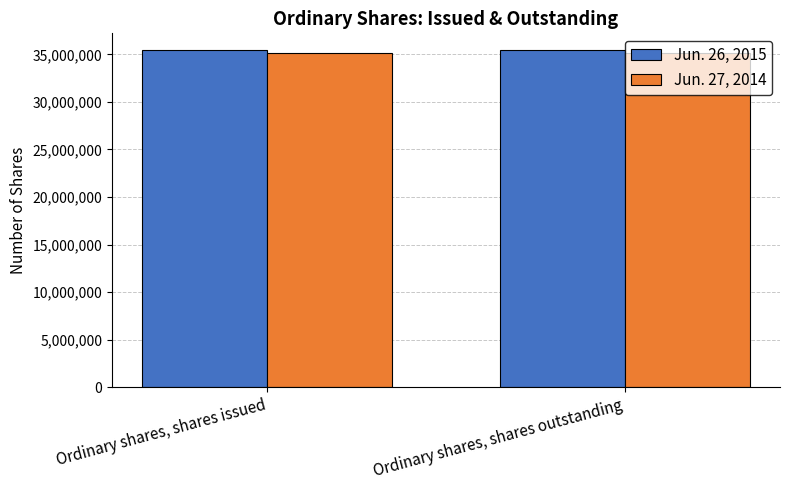

What is the maximum value for Jun. 26, 2015?

35437654